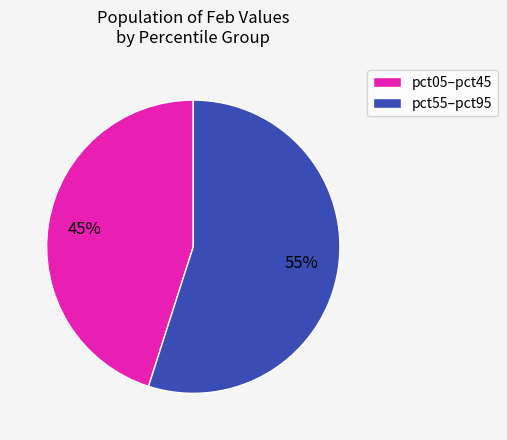

To the nearest percent, what is the difference between the largest and smallest slice percentages?

10%